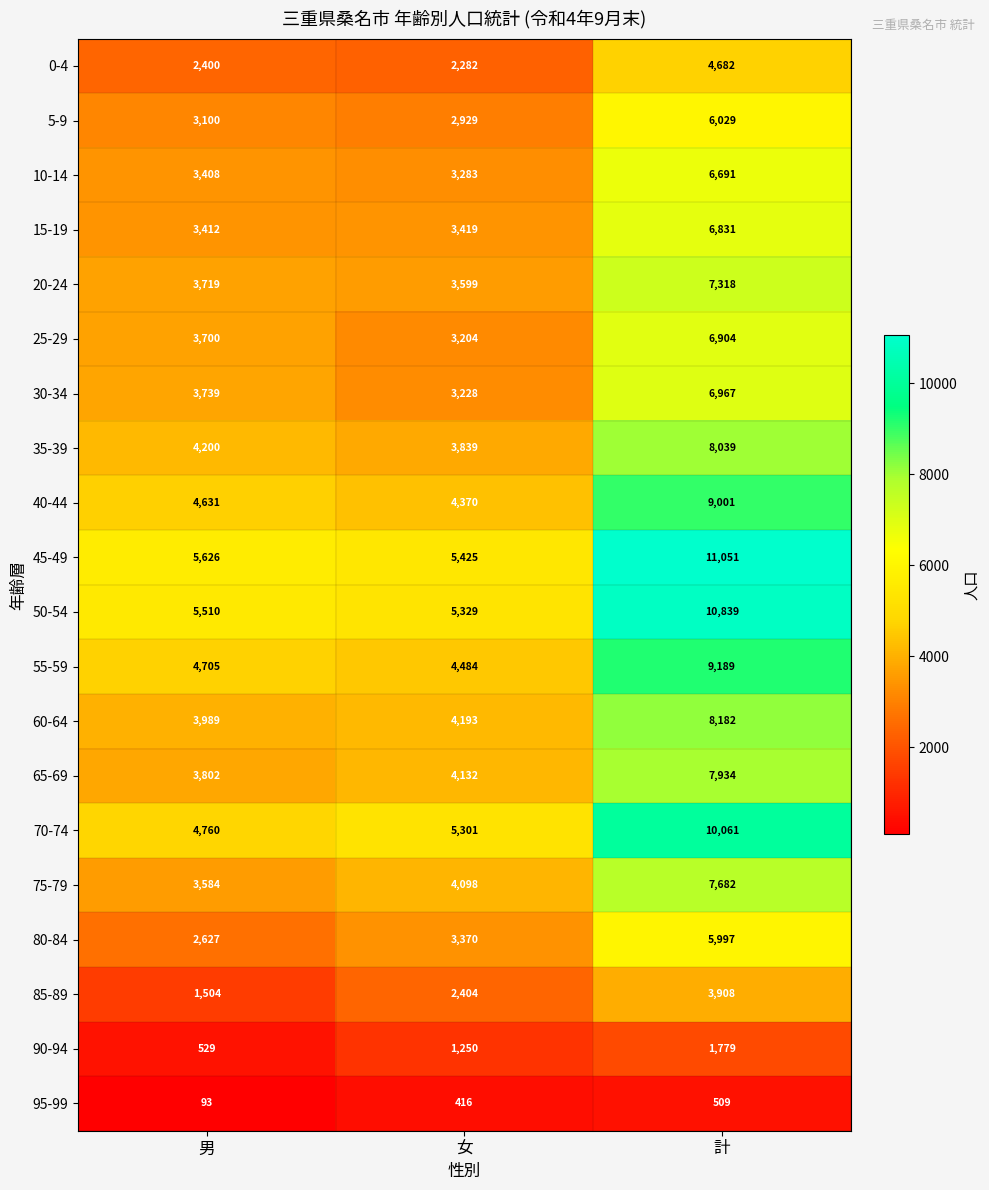

Is it true that 60-64 equals 2026 at 計?

False